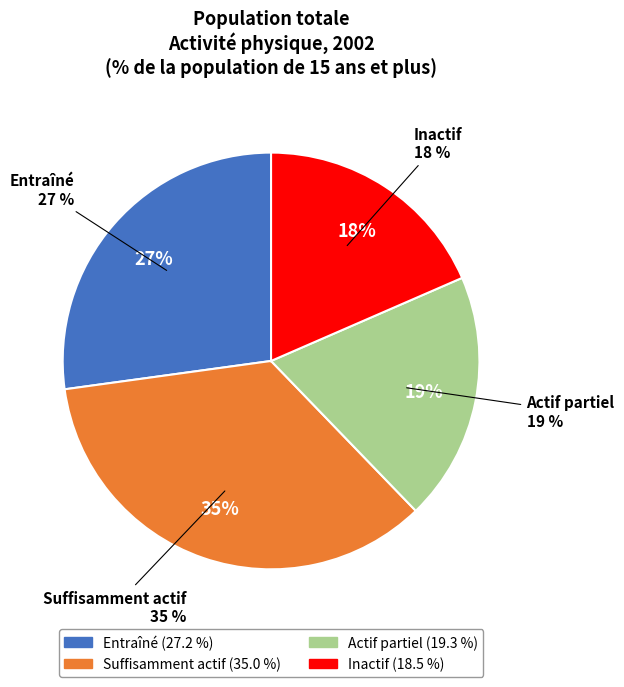

How much of the chart is everything except Inactif?

81.5%